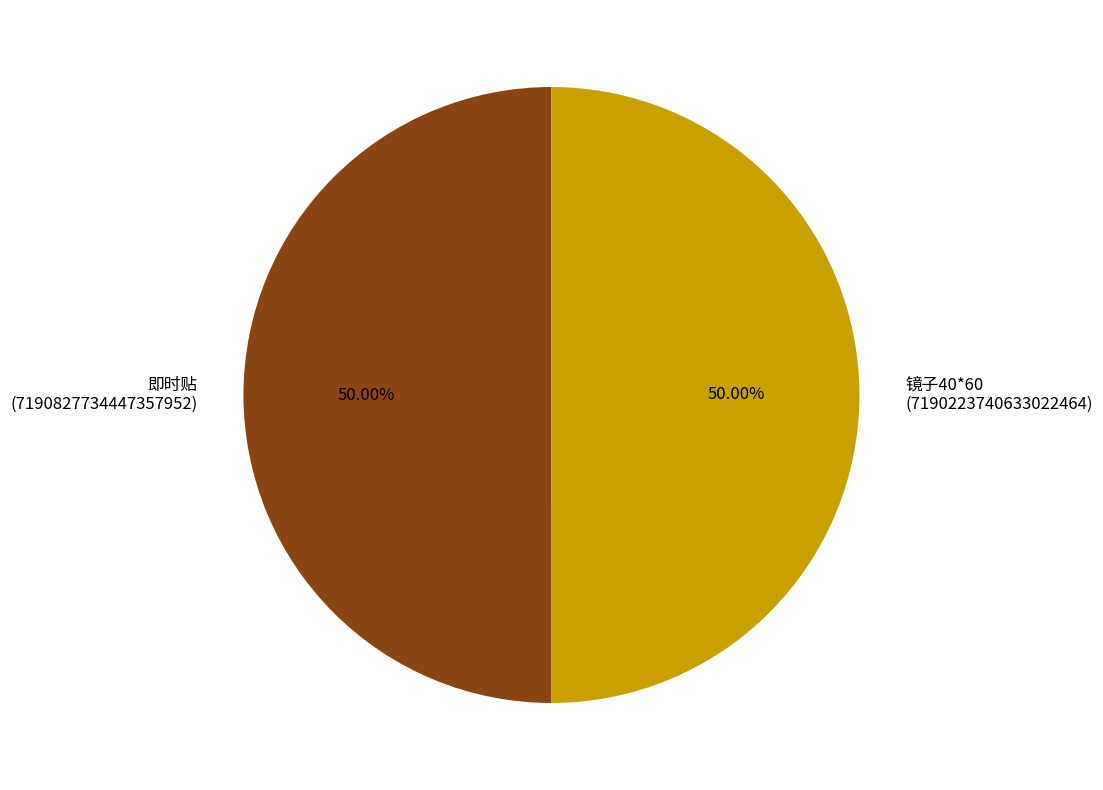

Approximately how many times larger is the value at 镜子40*60 (7190223740633022464) compared to 即时贴 (7190827734447357952)?

1.0